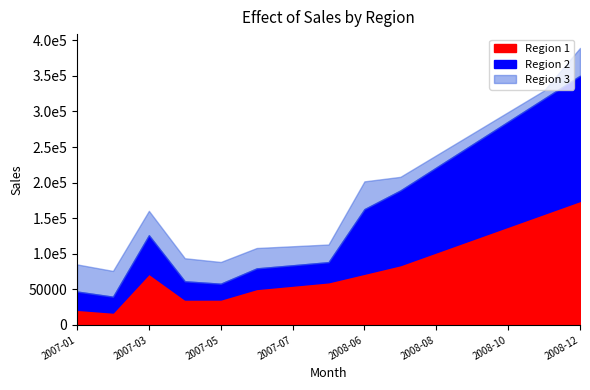

Is it true that Region 2 equals 138246.8 at 2008-06?

False